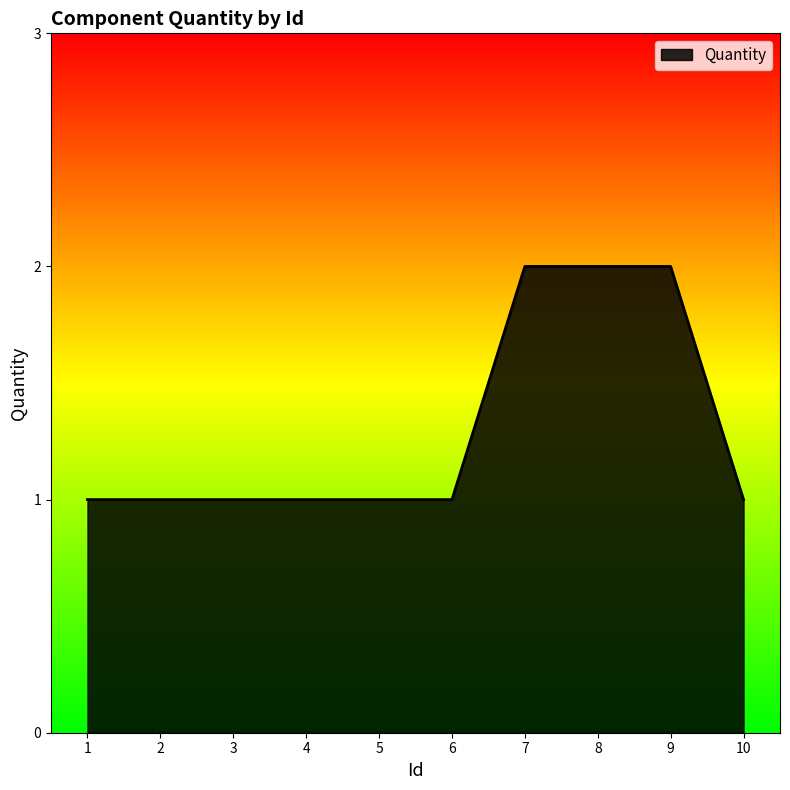

What is the sum of the values at 9 and 1?

3